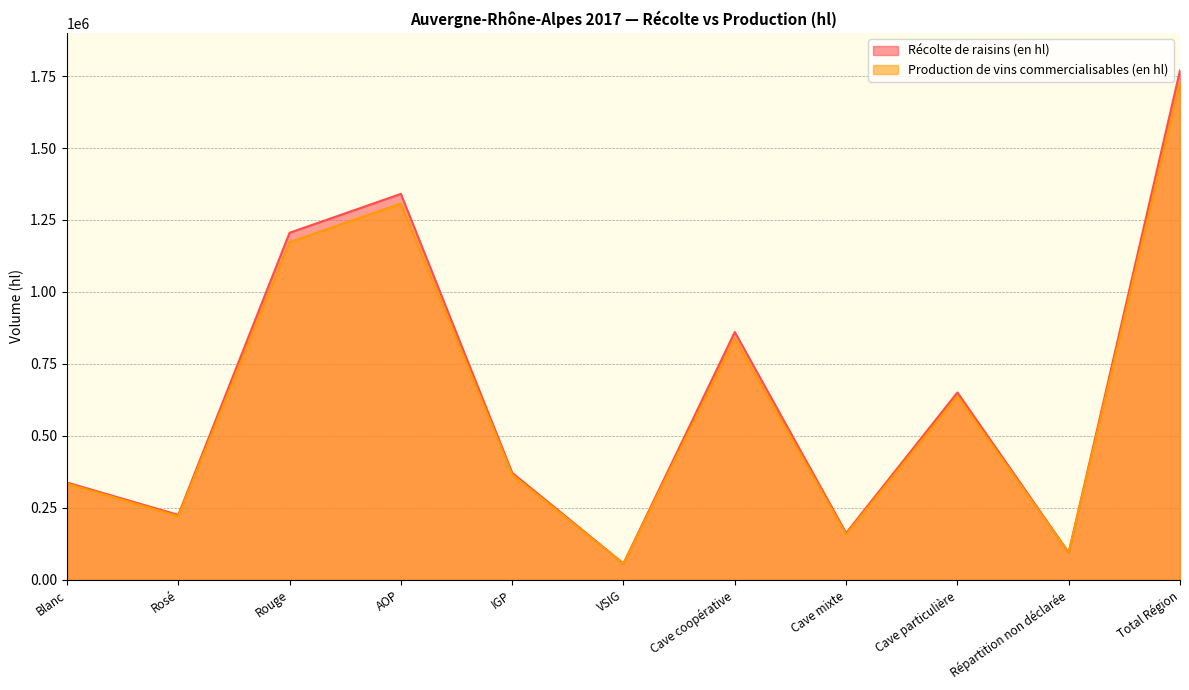

The value of Production de vins commercialisables (en hl) at Total Région is 481578.5. True or false?

False